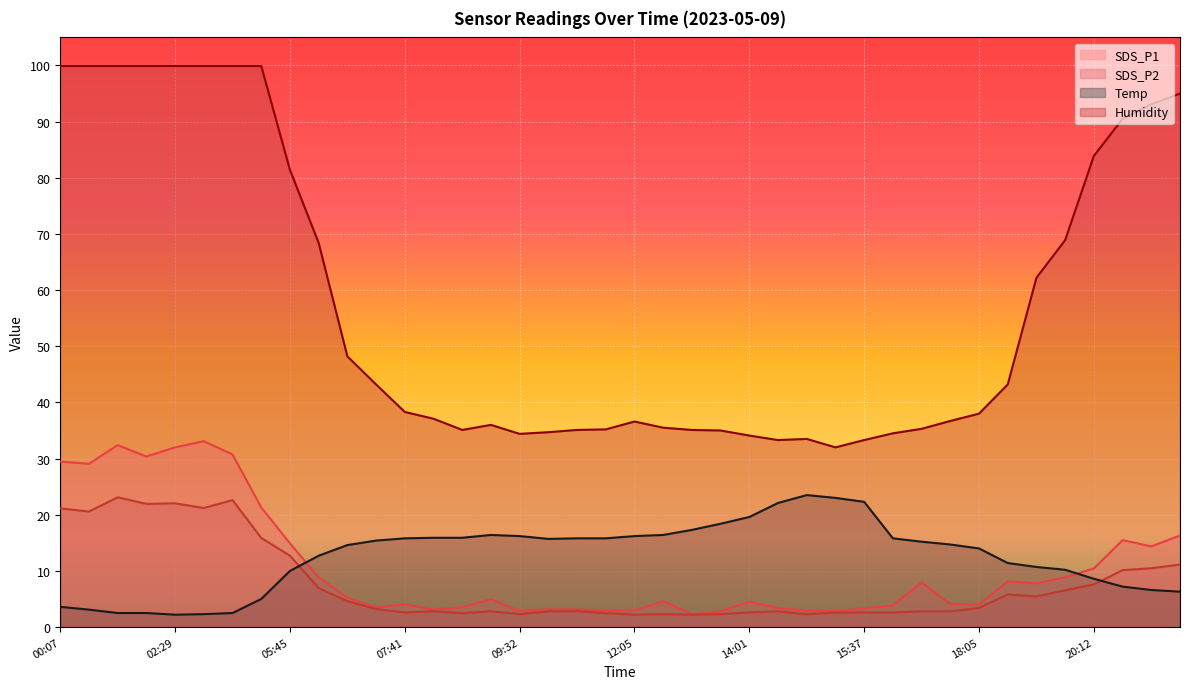

How many data points in Humidity are less than 38?

19